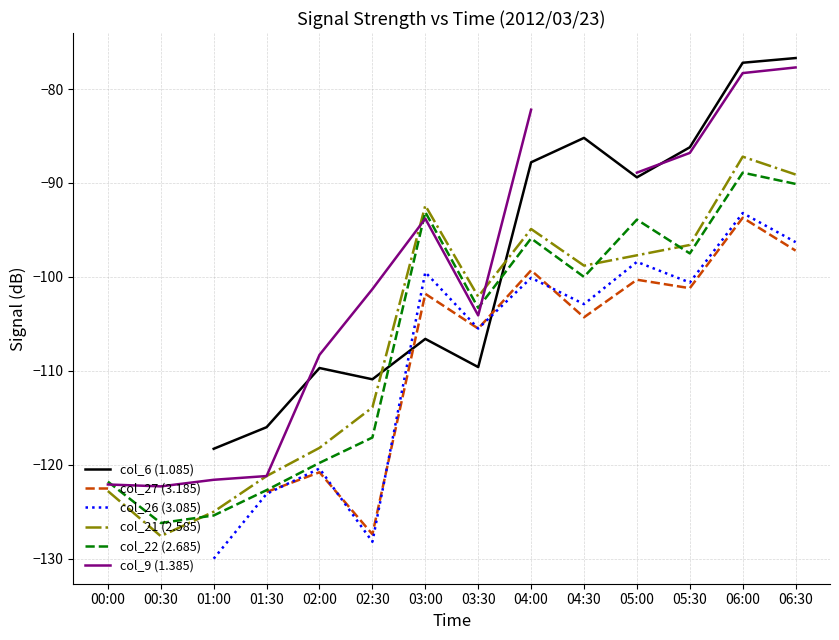

Which series has the largest range (max minus min)?

col_9 (1.385)